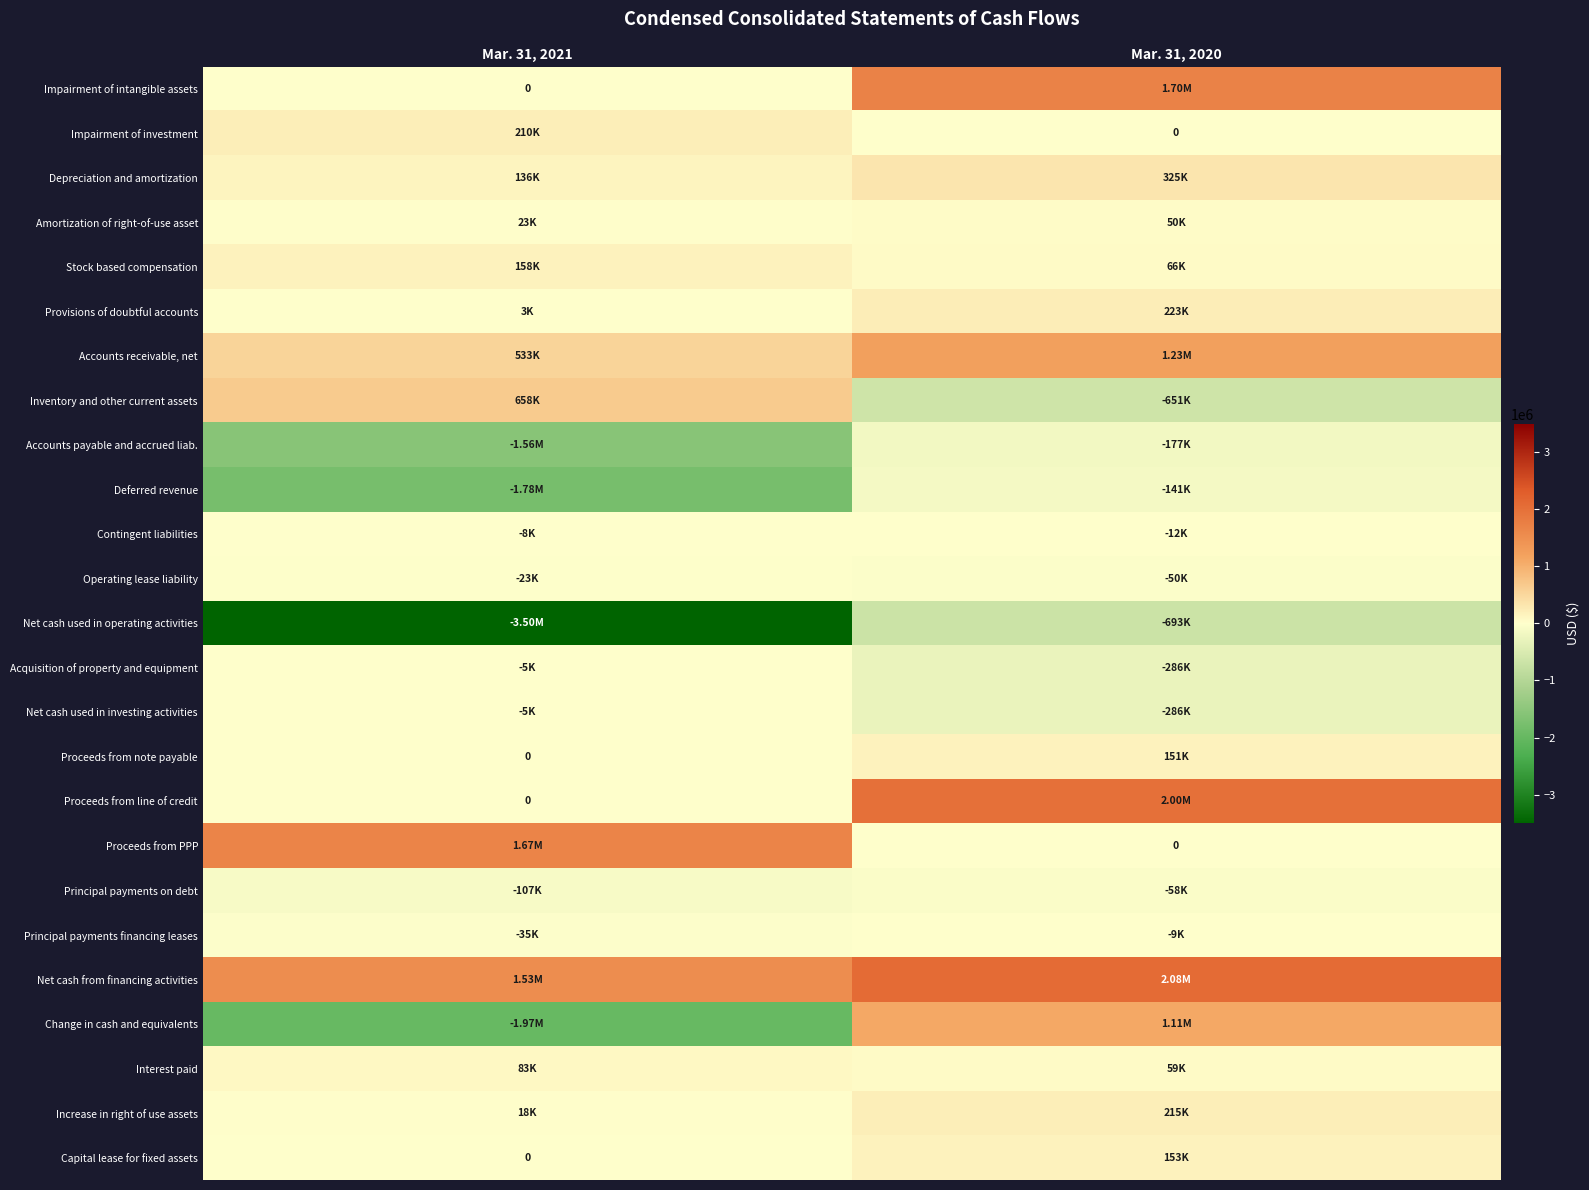

How many series are shown in this chart?

25